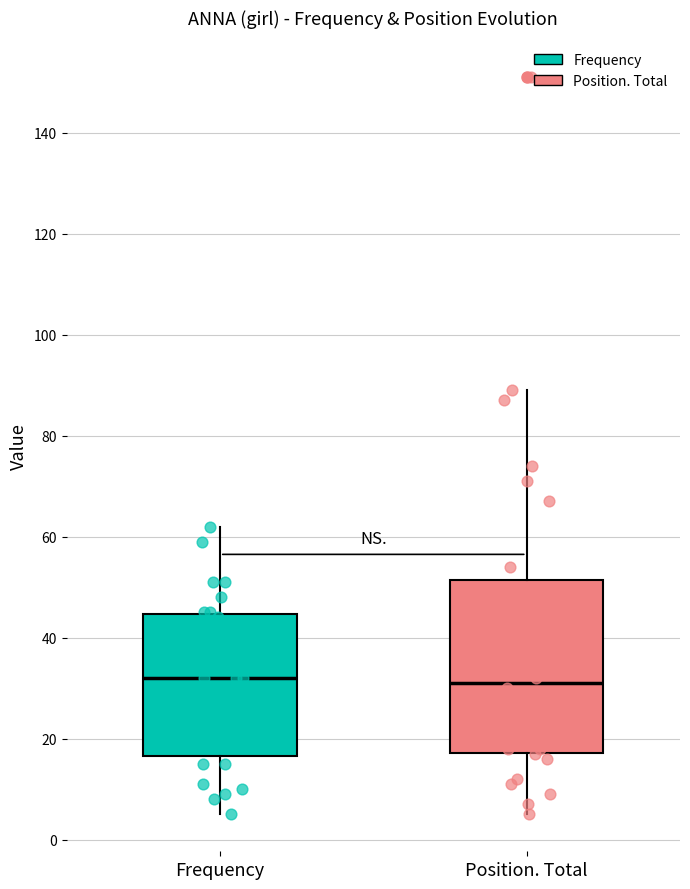

Which box is the tallest, from its lower edge to its upper edge?

Position. Total